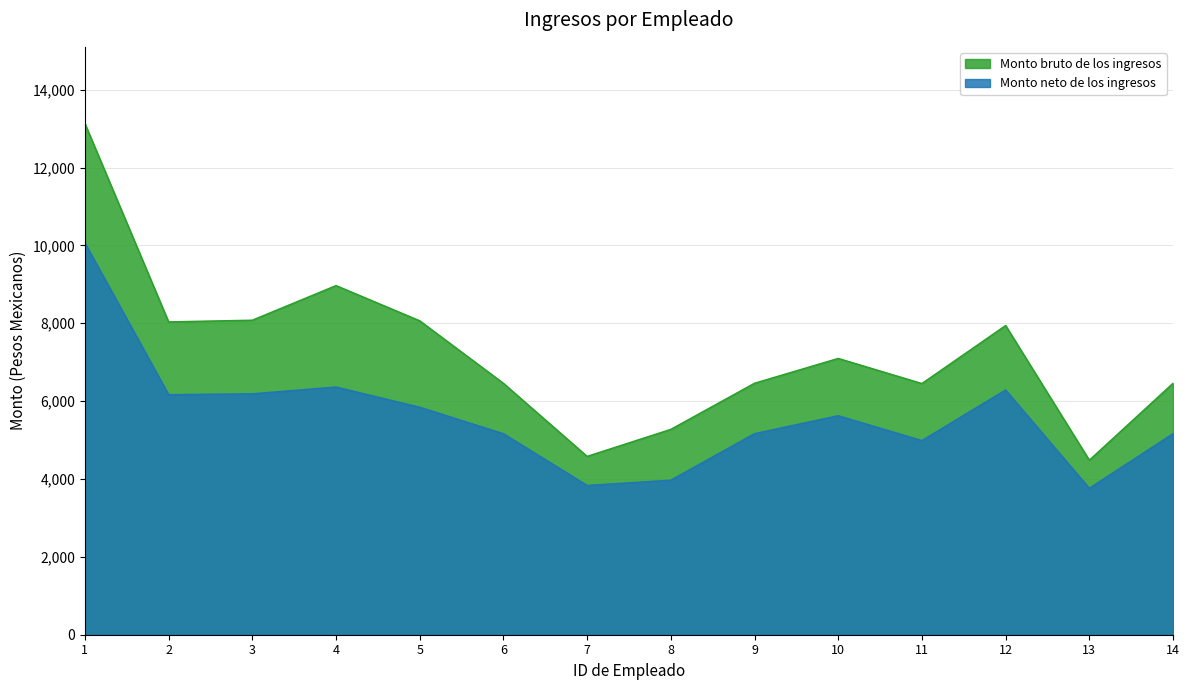

What is the difference between the highest and lowest values at 9?

1295.4